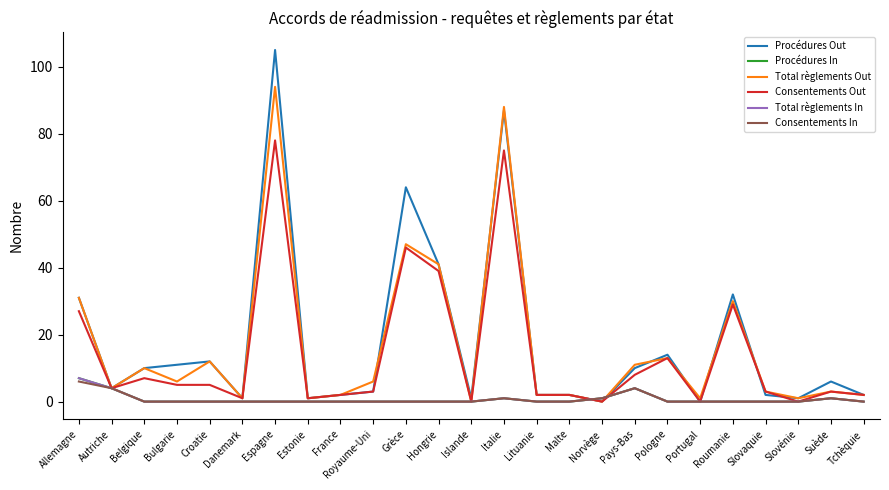

What is the difference between the highest and lowest values at Bulgarie?

11